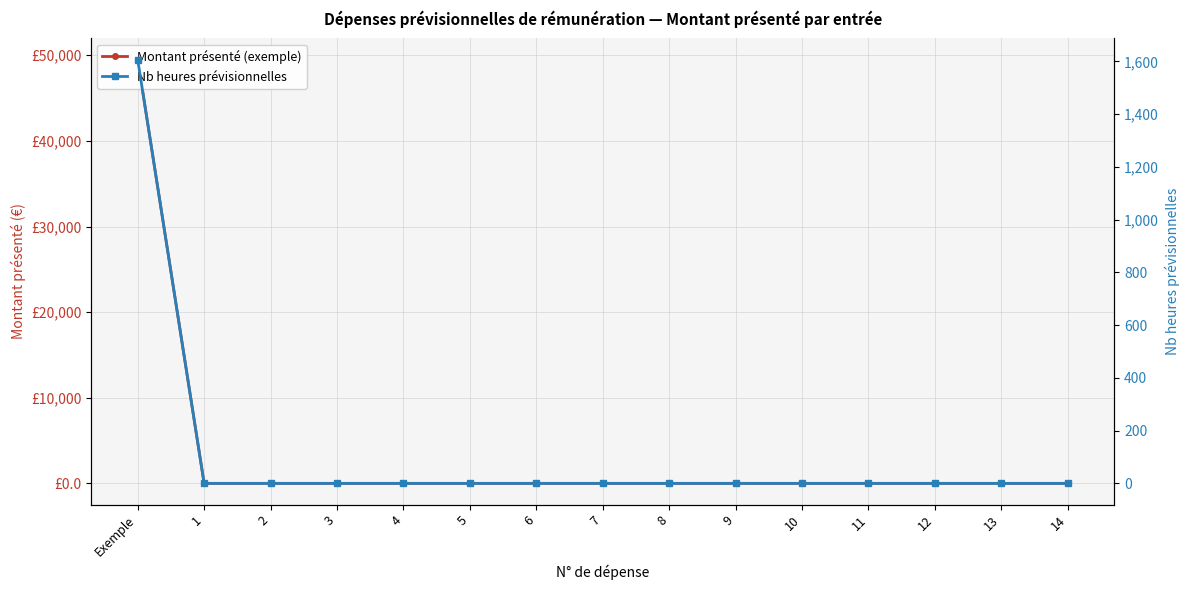

True or false: Nb heures prévisionnelles and Montant présenté (exemple) cross at least once.

False